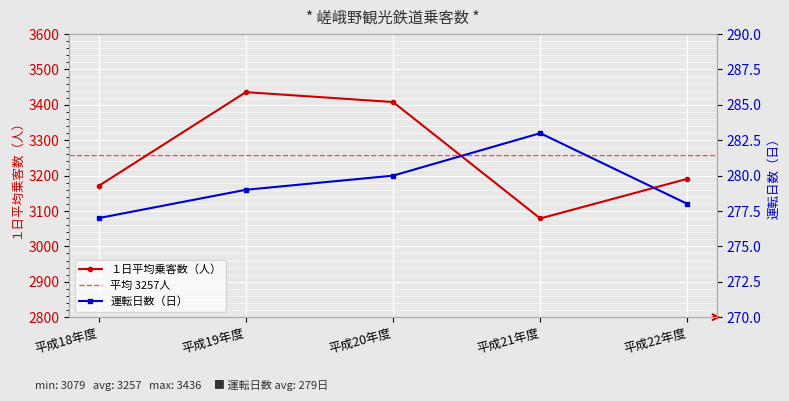

What is the label of the 3rd point from the right?

平成20年度